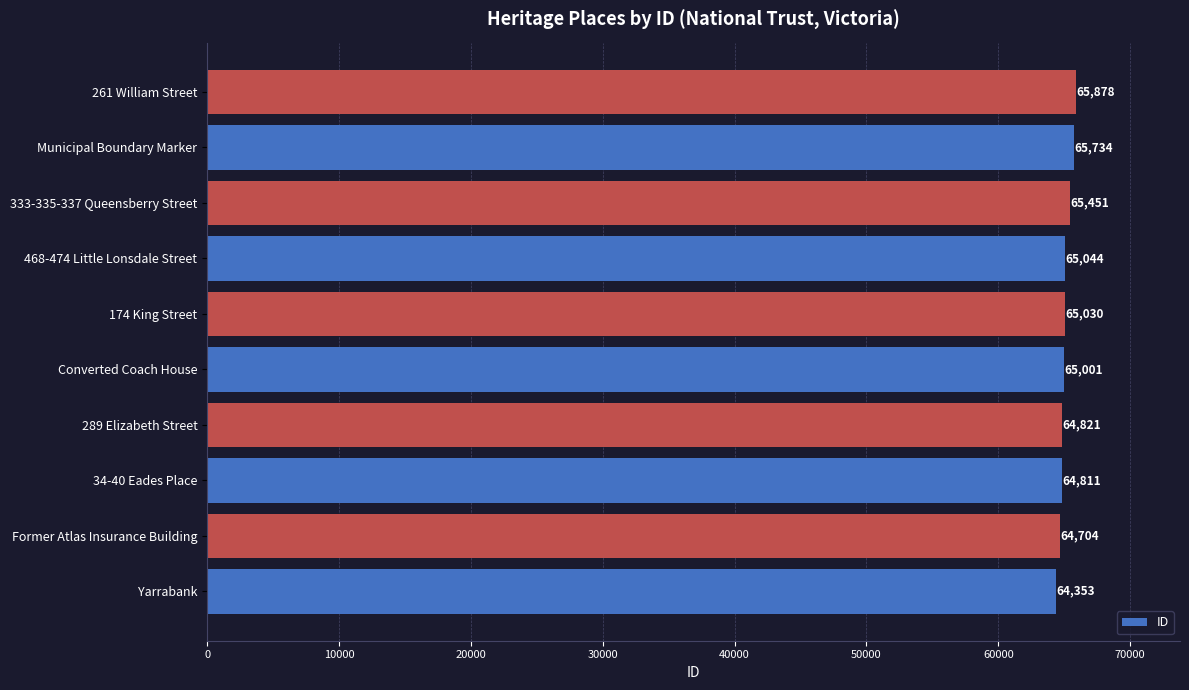

What is the change in value from Converted Coach House to 174 King Street?

+29